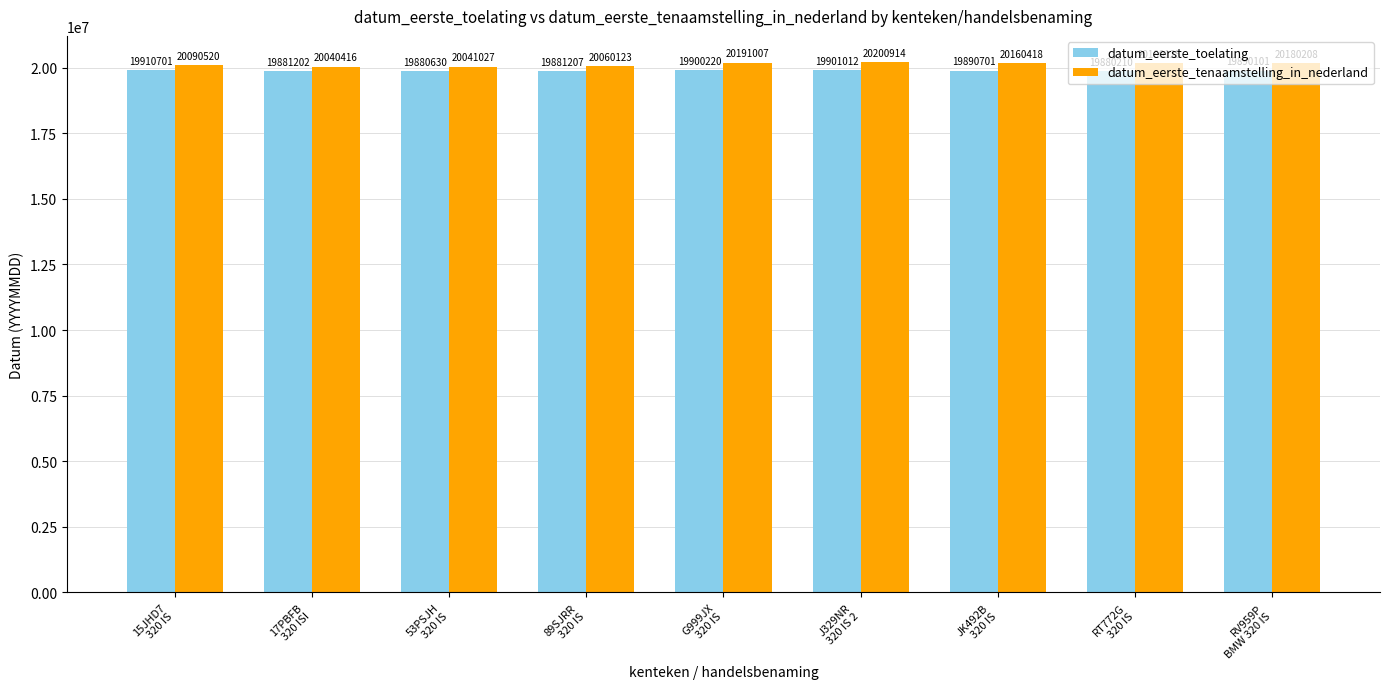

At which label is datum_eerste_tenaamstelling_in_nederland closest to 20120665?

15JHD7
320 IS